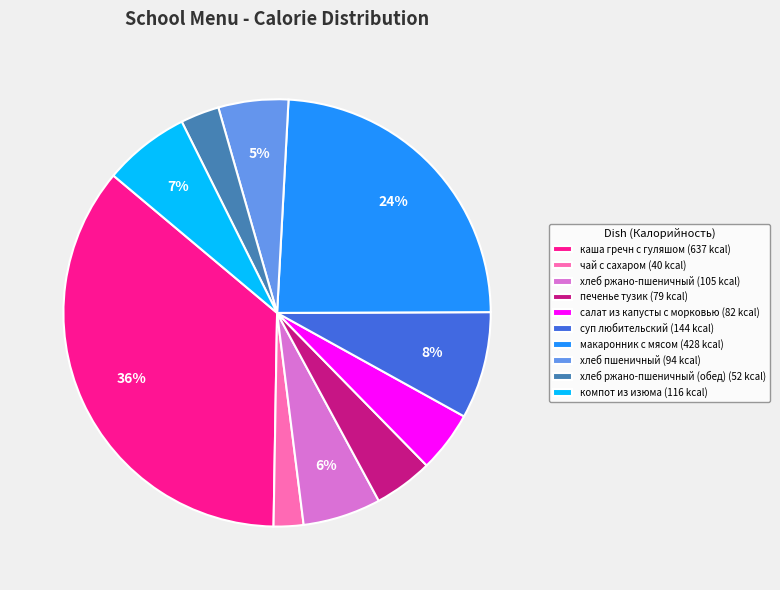

Is it true that хлеб пшеничный (94 kcal) is 5% of the pie?

True